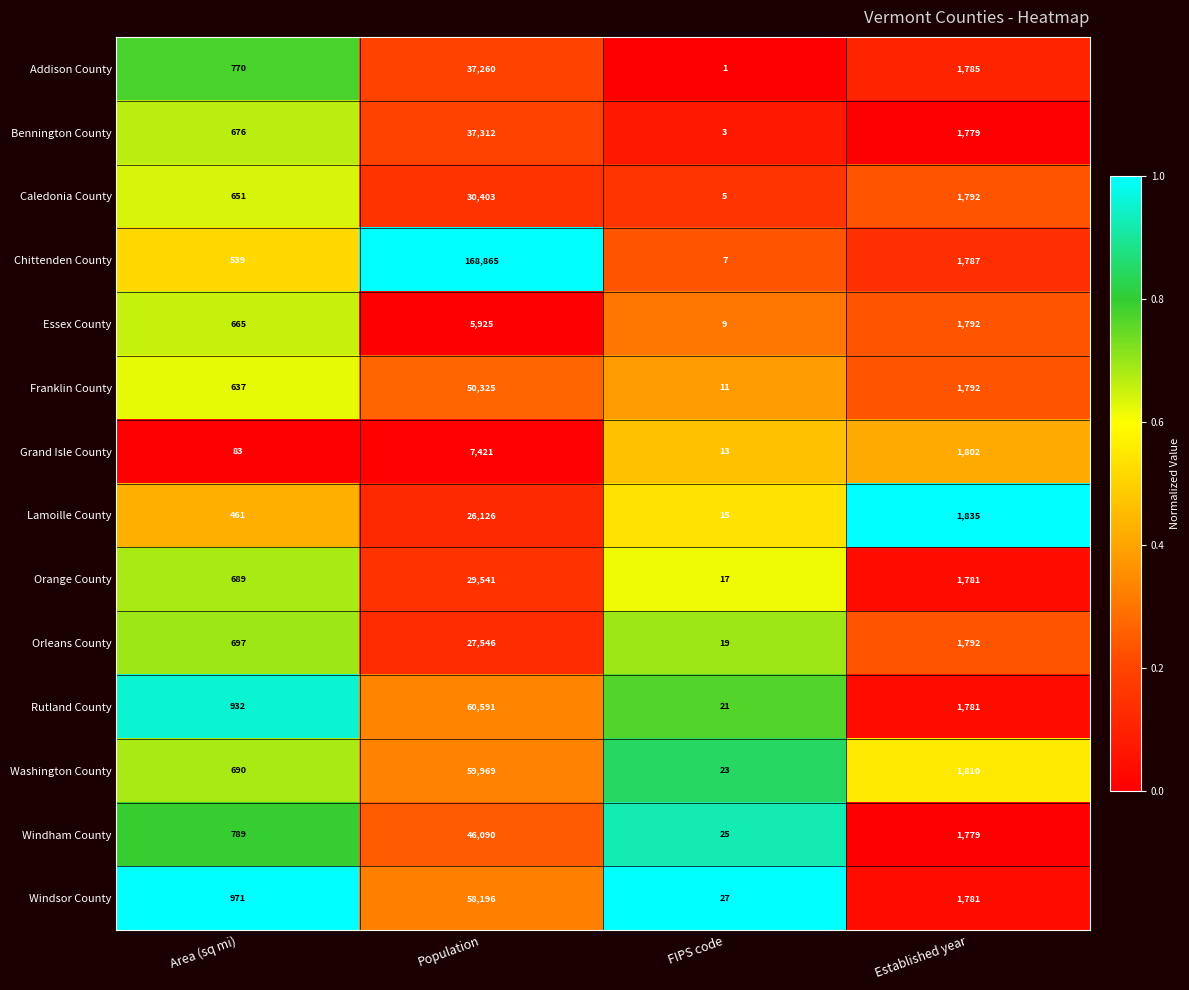

What is the average value of the Addison County series?

9954